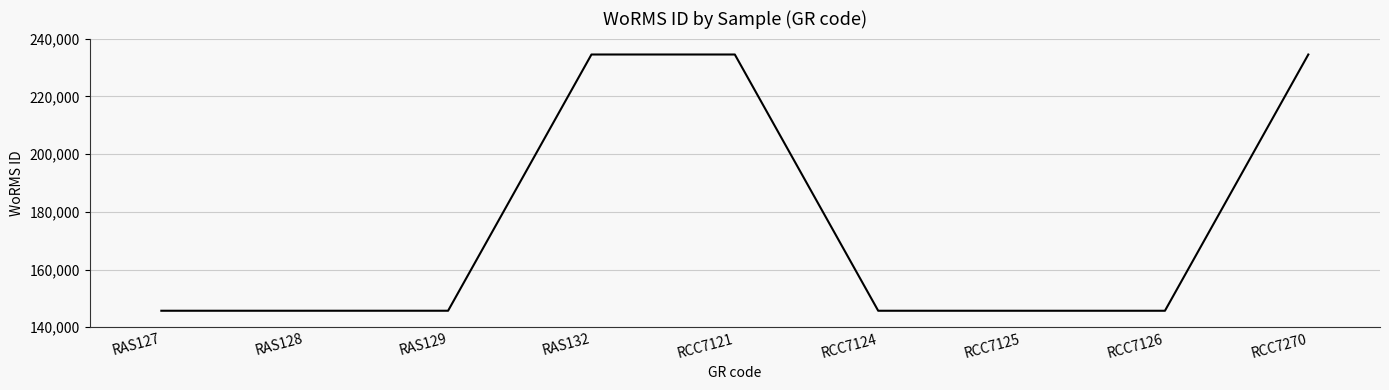

What is the greatest value displayed?

234483